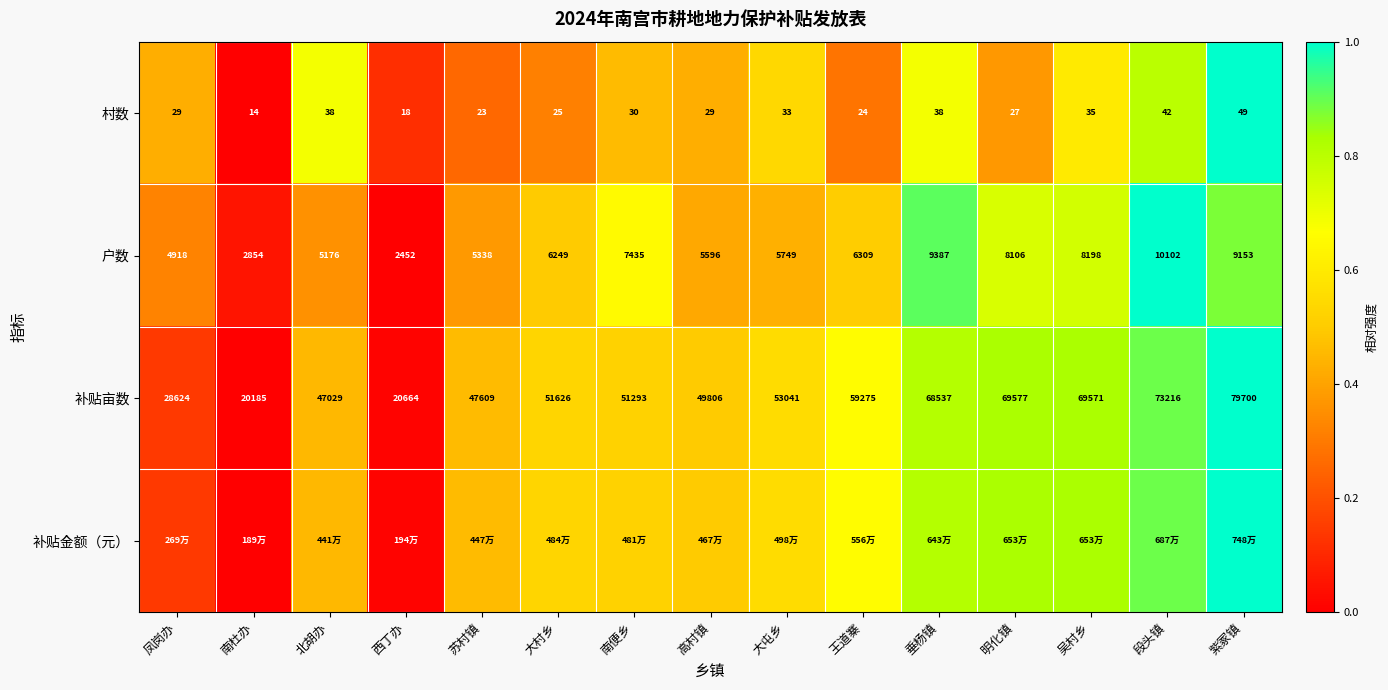

At which label is 补贴亩数 closest to 49942?

高村镇